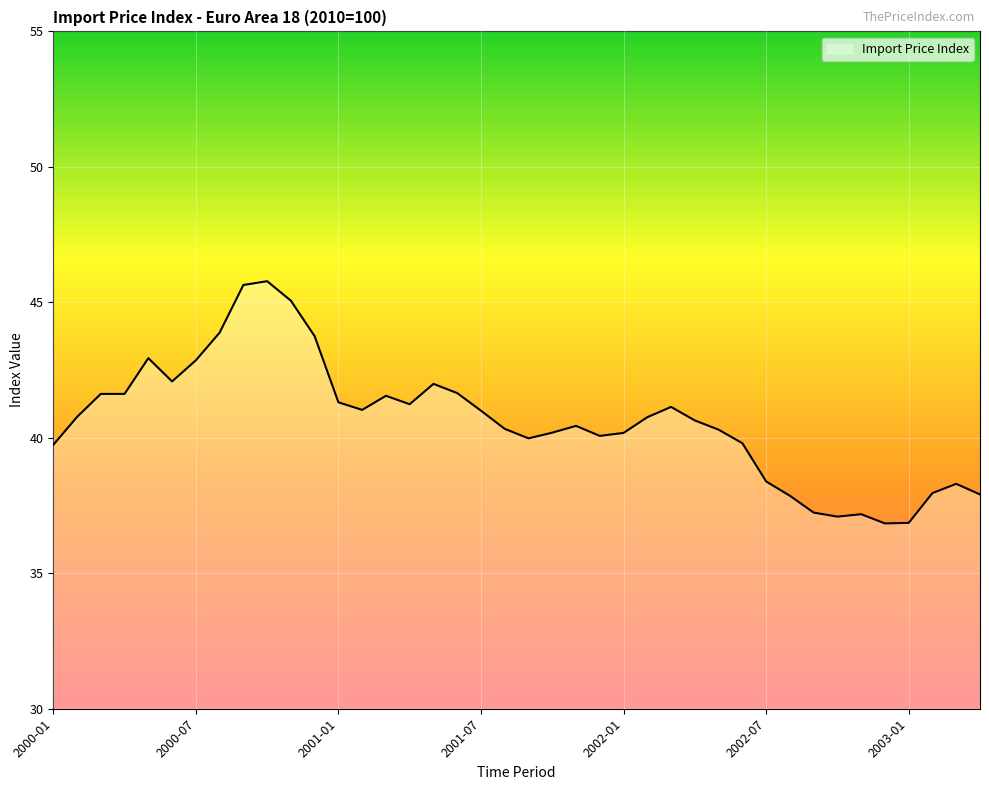

What is the smallest value displayed?

36.8